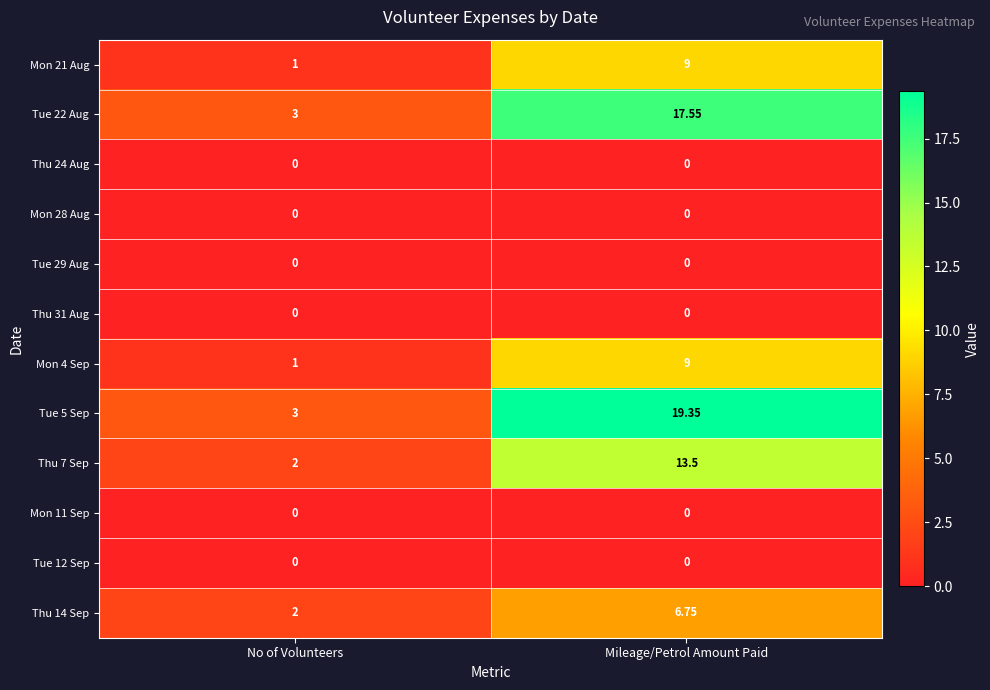

At which label does Tue 5 Sep first exceed 19?

Mileage/Petrol Amount Paid